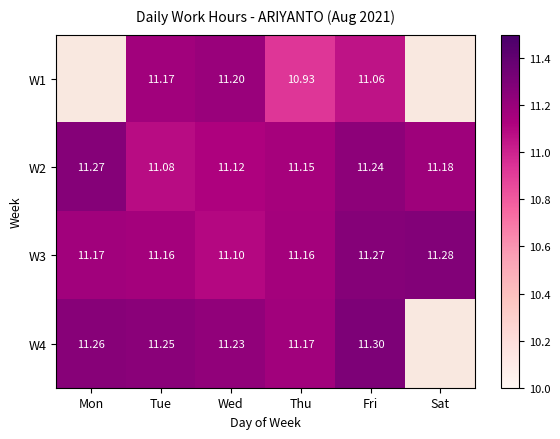

What is the total value across all series at Tue?

44.7